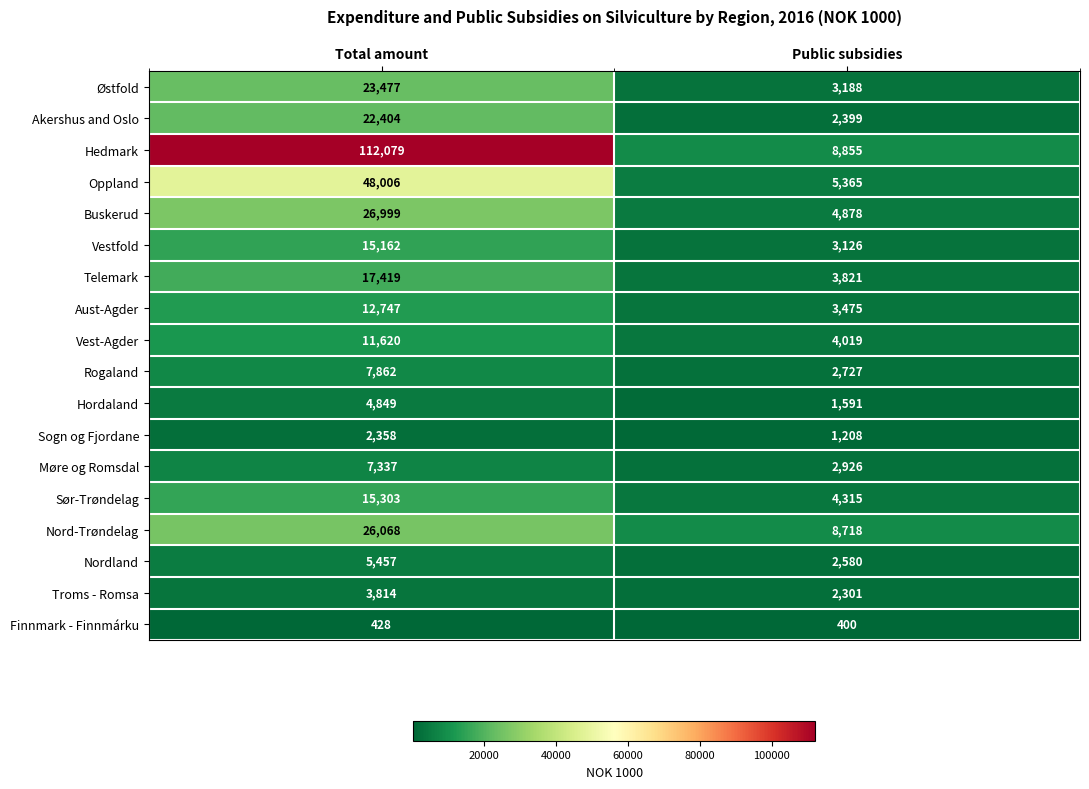

Between Total amount and Public subsidies, which series saw the biggest shift?

Hedmark